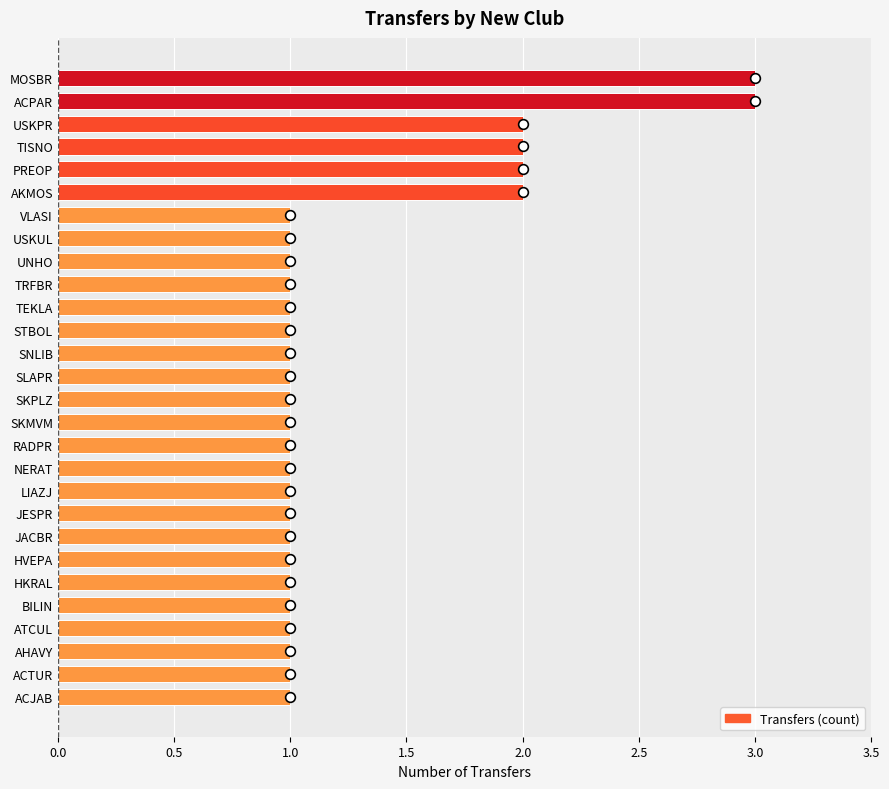

What is the smallest value displayed?

1